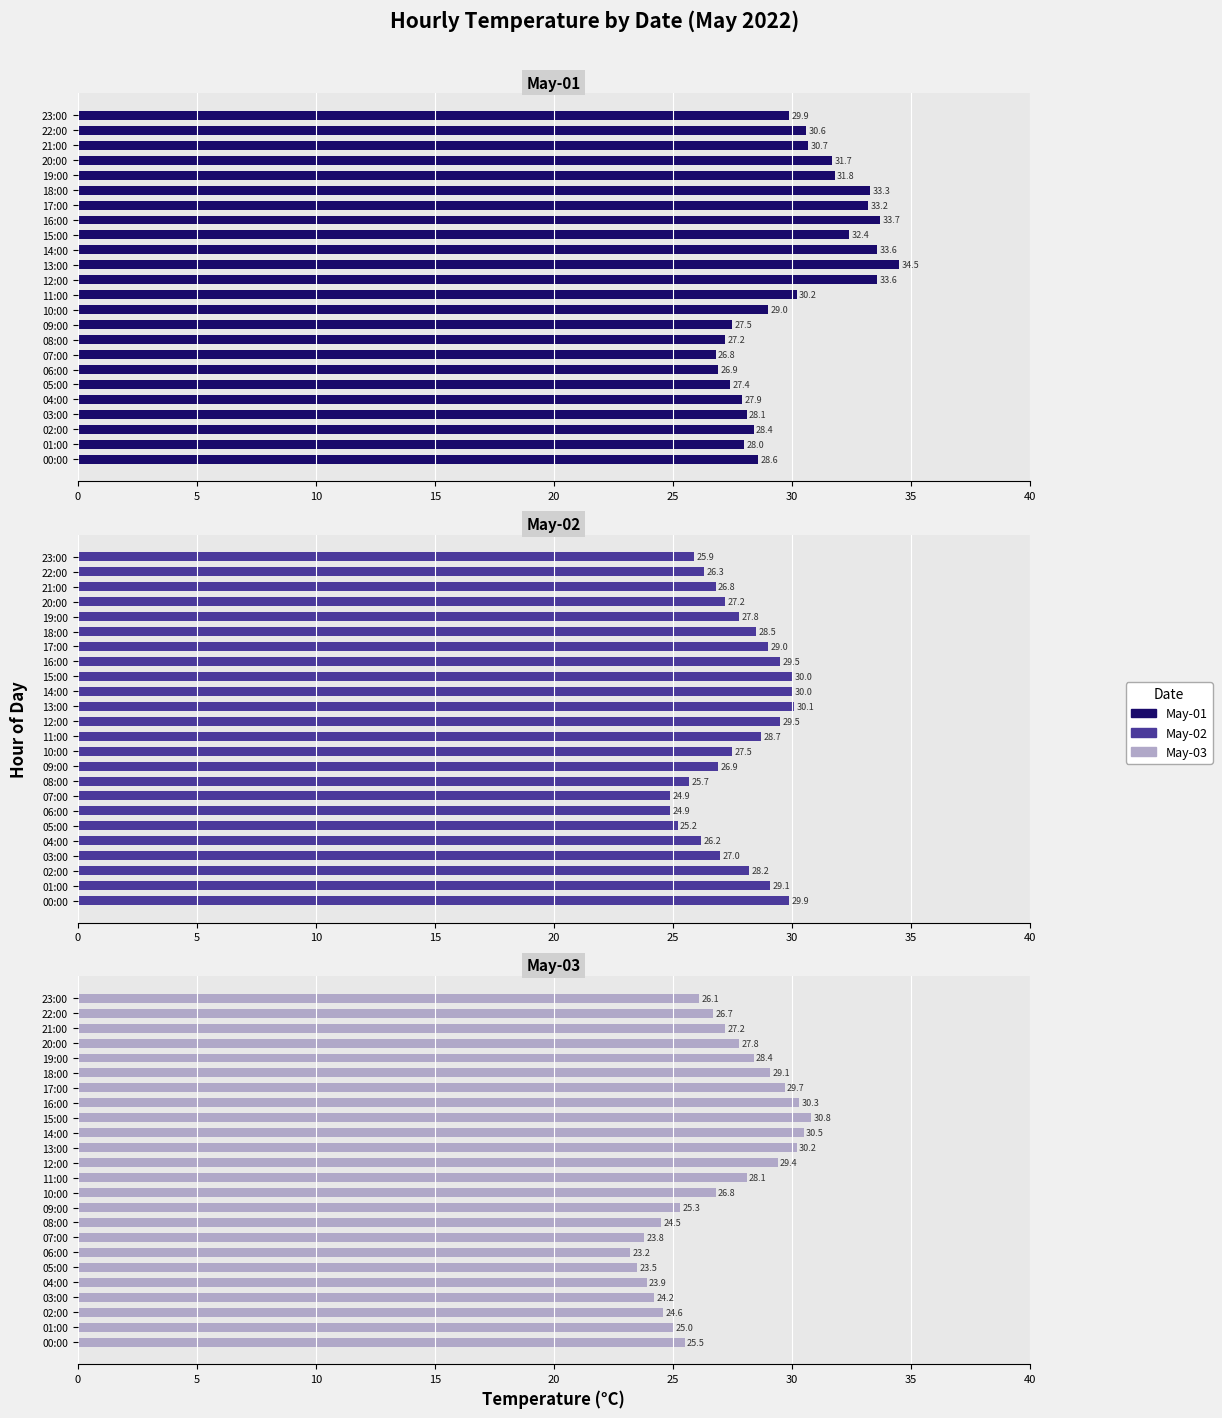

How many data points in May-02 are less than 27?

9